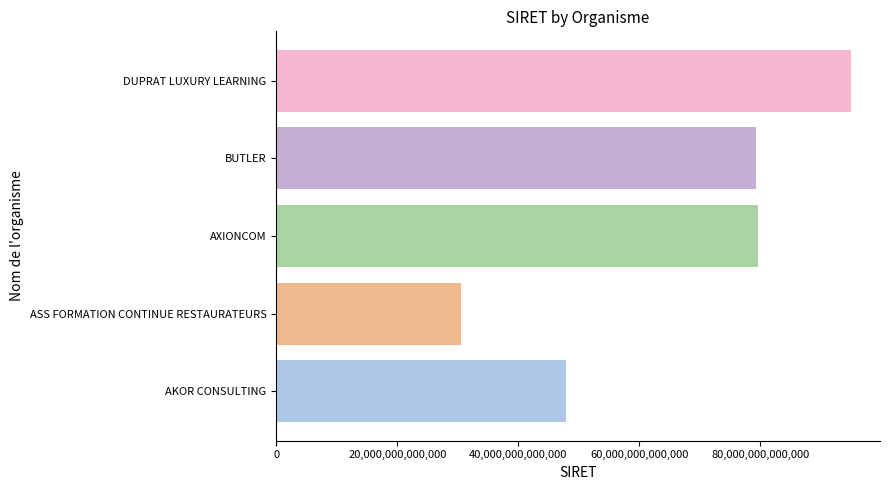

What is the difference between the values at ASS FORMATION CONTINUE RESTAURATEURS and AKOR CONSULTING?

17418858700030